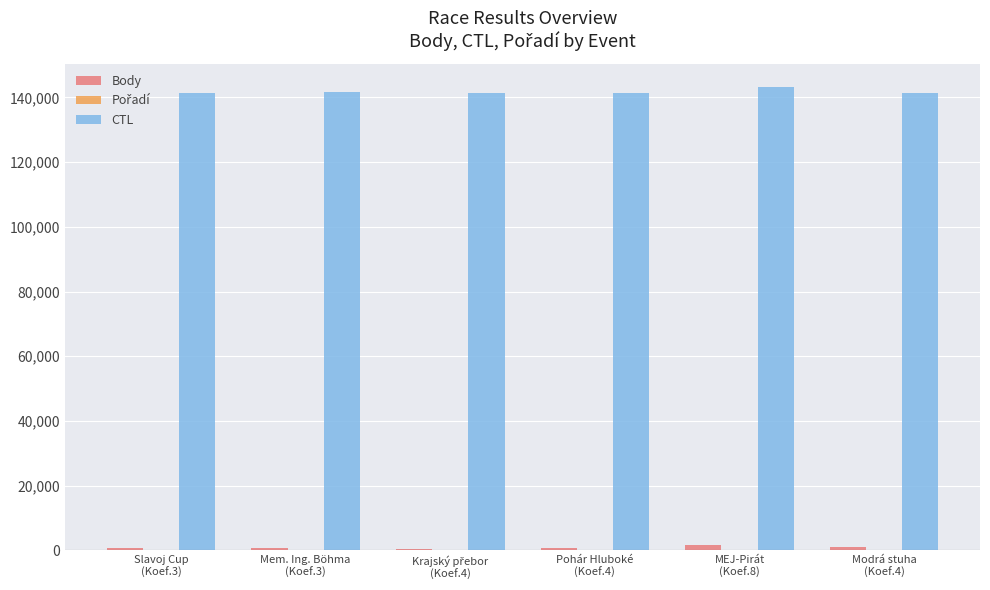

What is the greatest value displayed?

143212